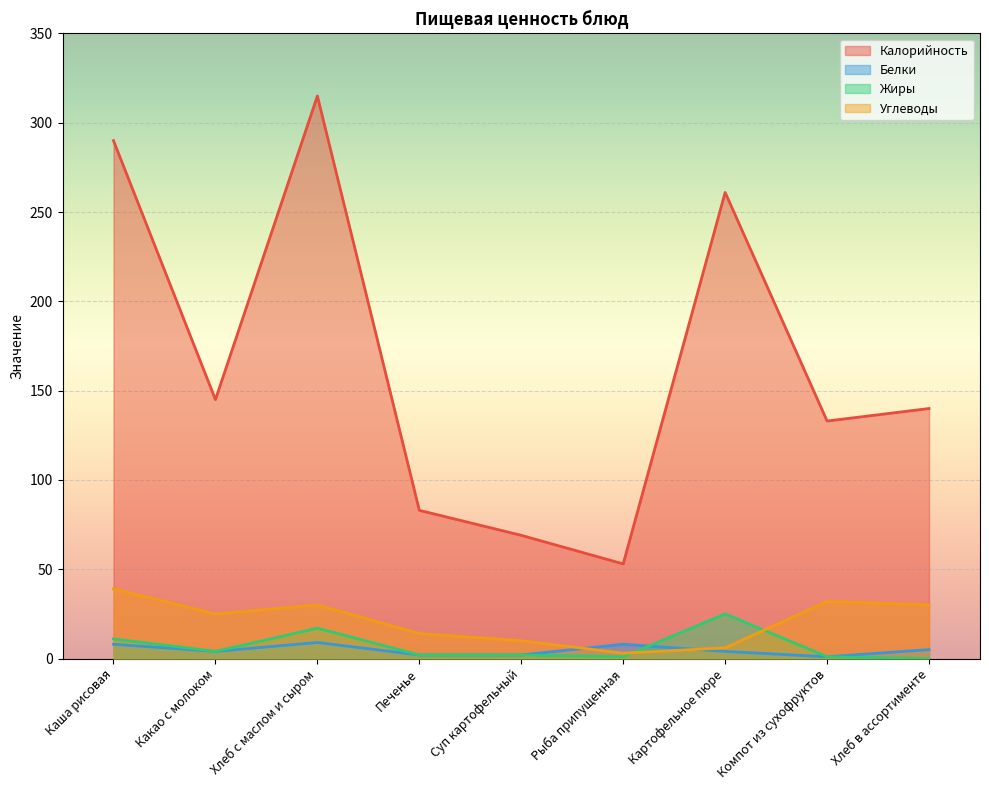

What is the difference between the second highest and second lowest values in the Жиры series?

16